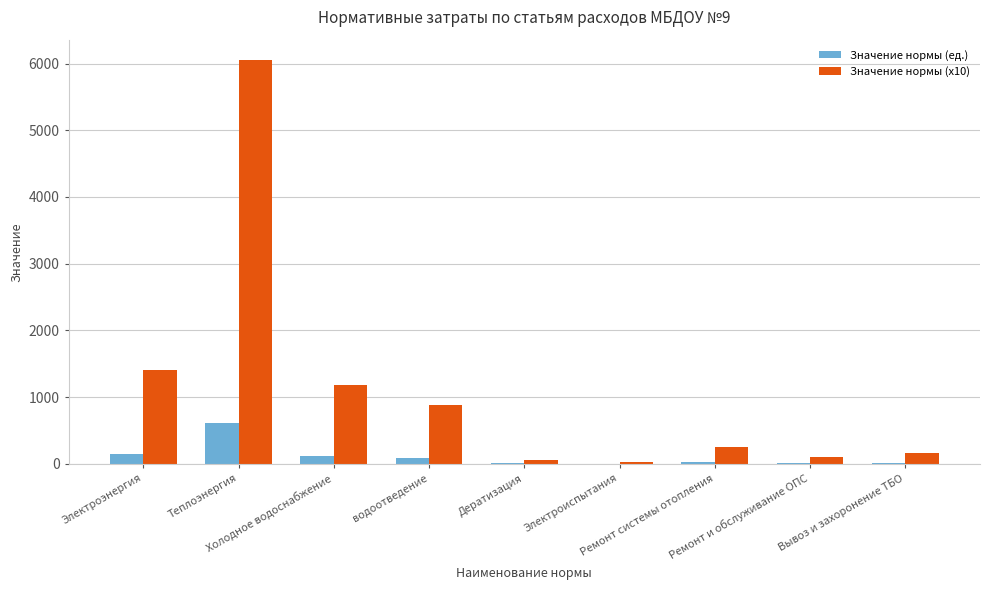

Does the chart contain stacked bars?

No